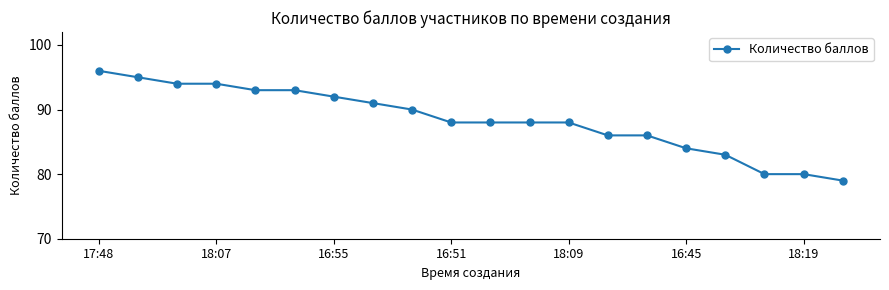

How many data points does each series have?

20